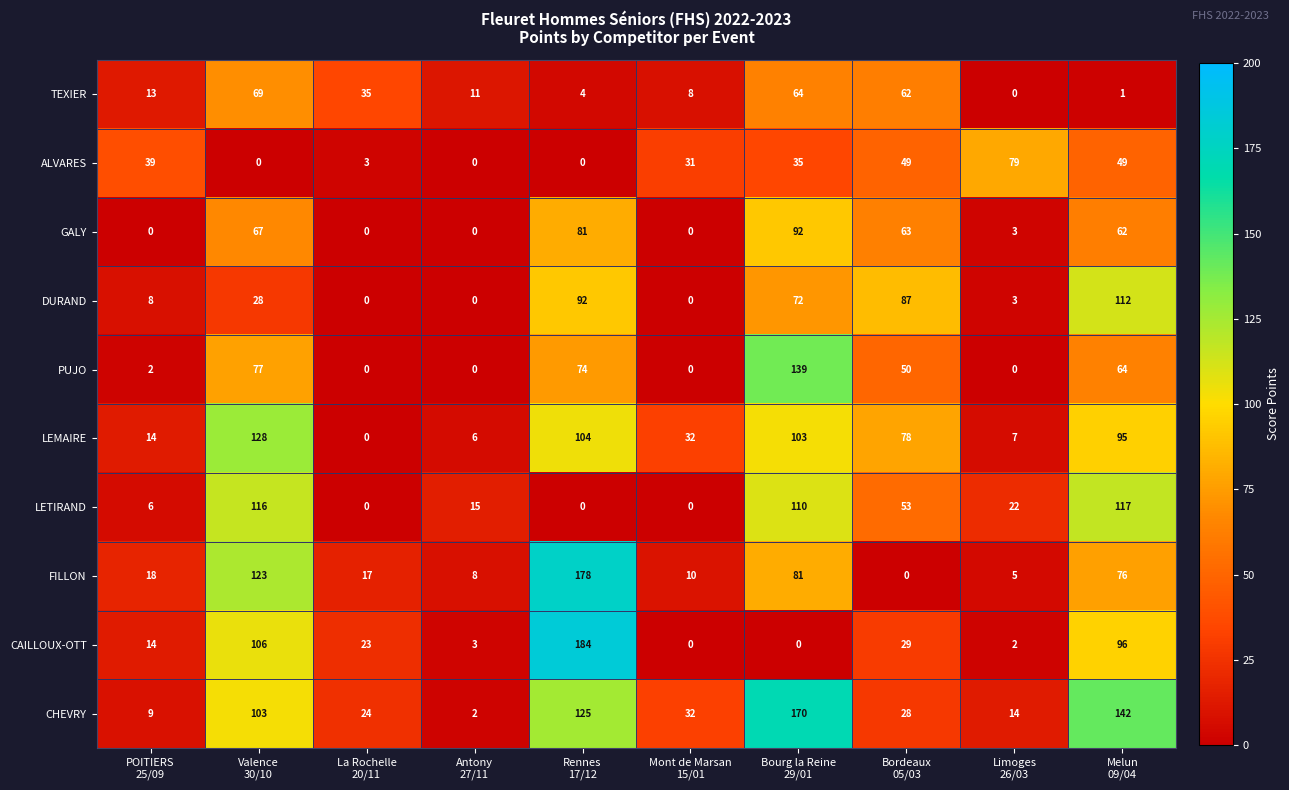

What is the difference between the second highest and minimum values in the TEXIER series?

64